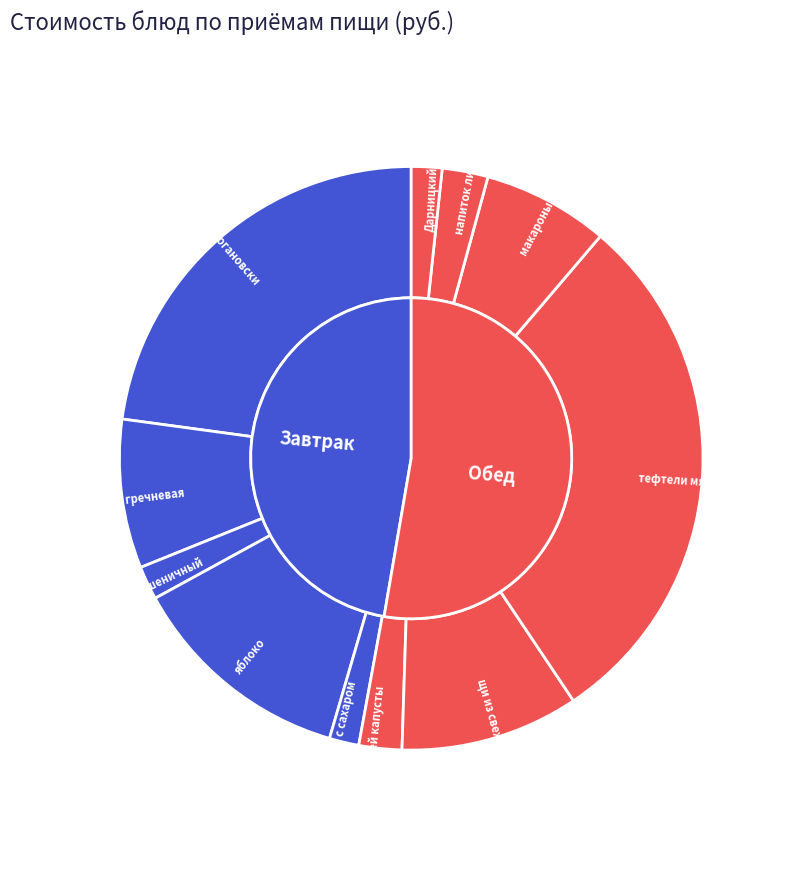

Count the number of slices in the pie.

11